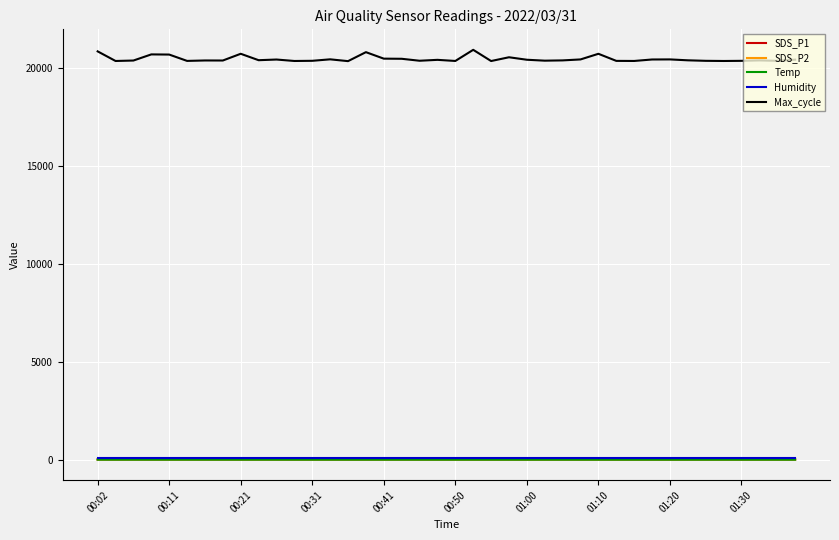

What is the greatest value displayed?

20947.0